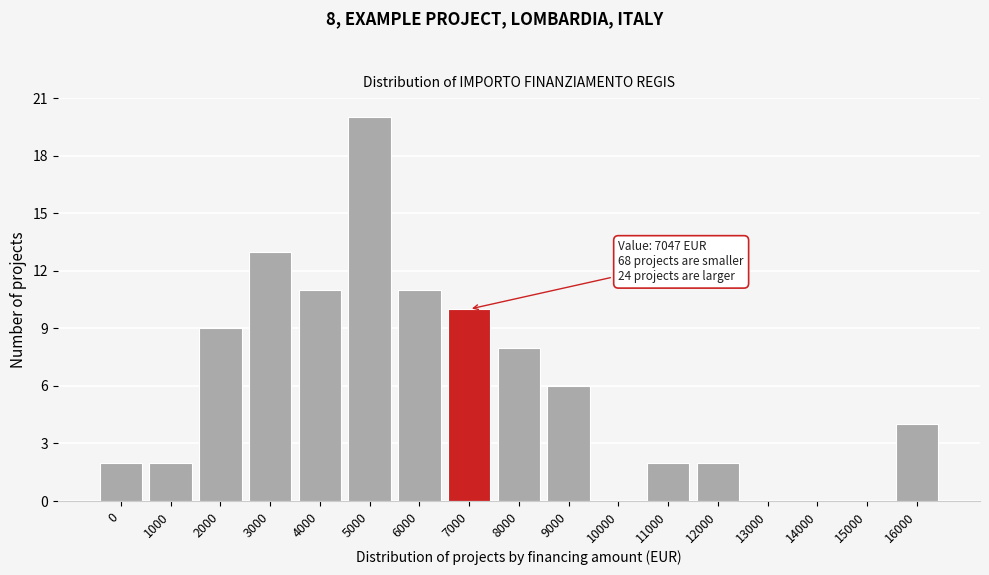

Reading left to right, transcribe all the data shown in this chart.

0=2	1000=2	2000=9	3000=13	4000=11	5000=20	6000=11	7000=10	8000=8	9000=6	10000=0	11000=2	12000=2	13000=0	14000=0	15000=0	16000=4